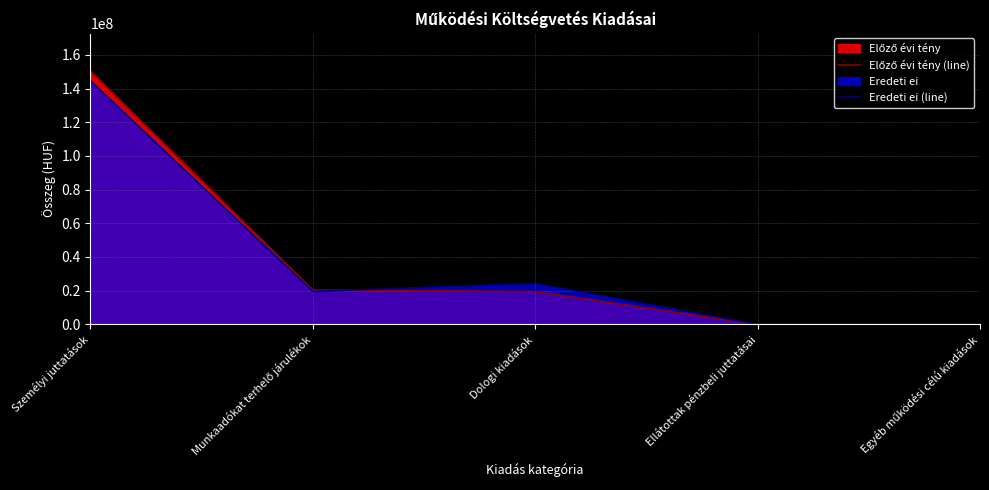

At which category does the chart reach its minimum across all series?

Ellátottak pénzbeli juttatásai